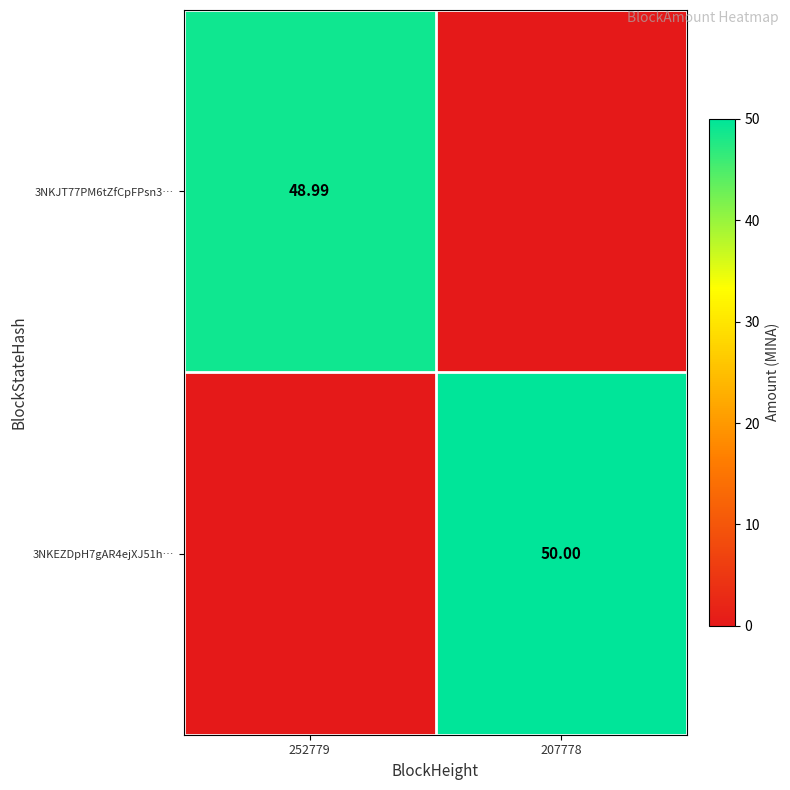

Which category has the highest value in the 3NKJT77PM6tZfCpFPsn3… series?

252779